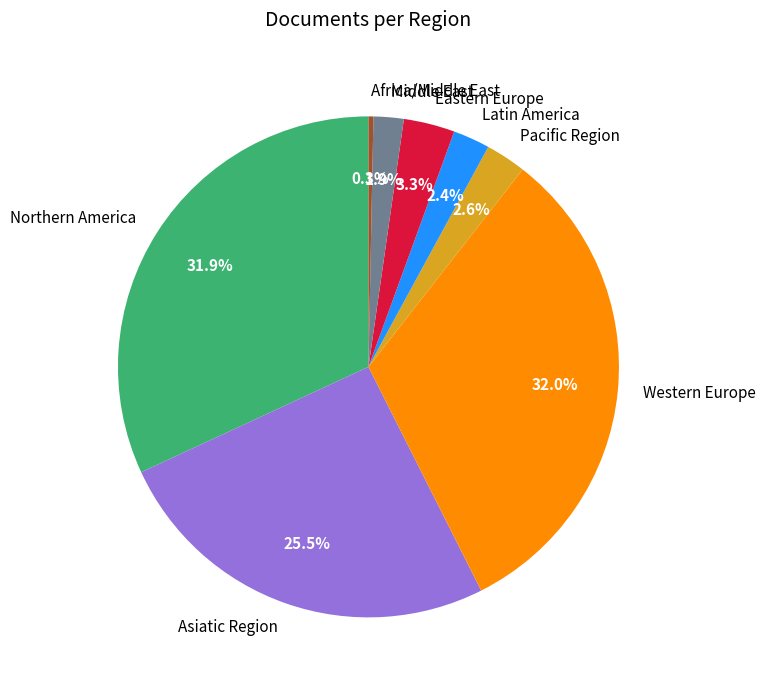

Approximately how many times larger is the value at Middle East compared to Latin America?

0.8